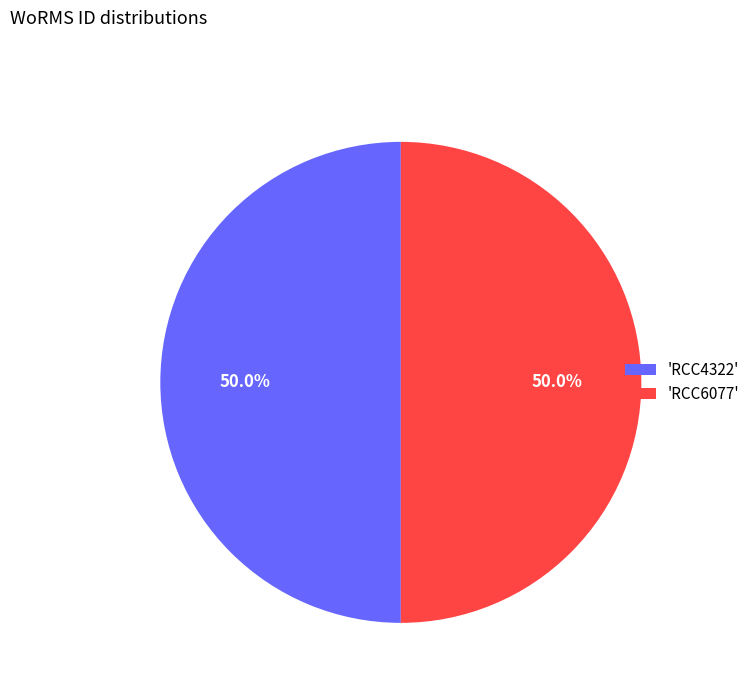

Combined, what portion of the pie is 'RCC4322' and 'RCC6077'?

100.0%